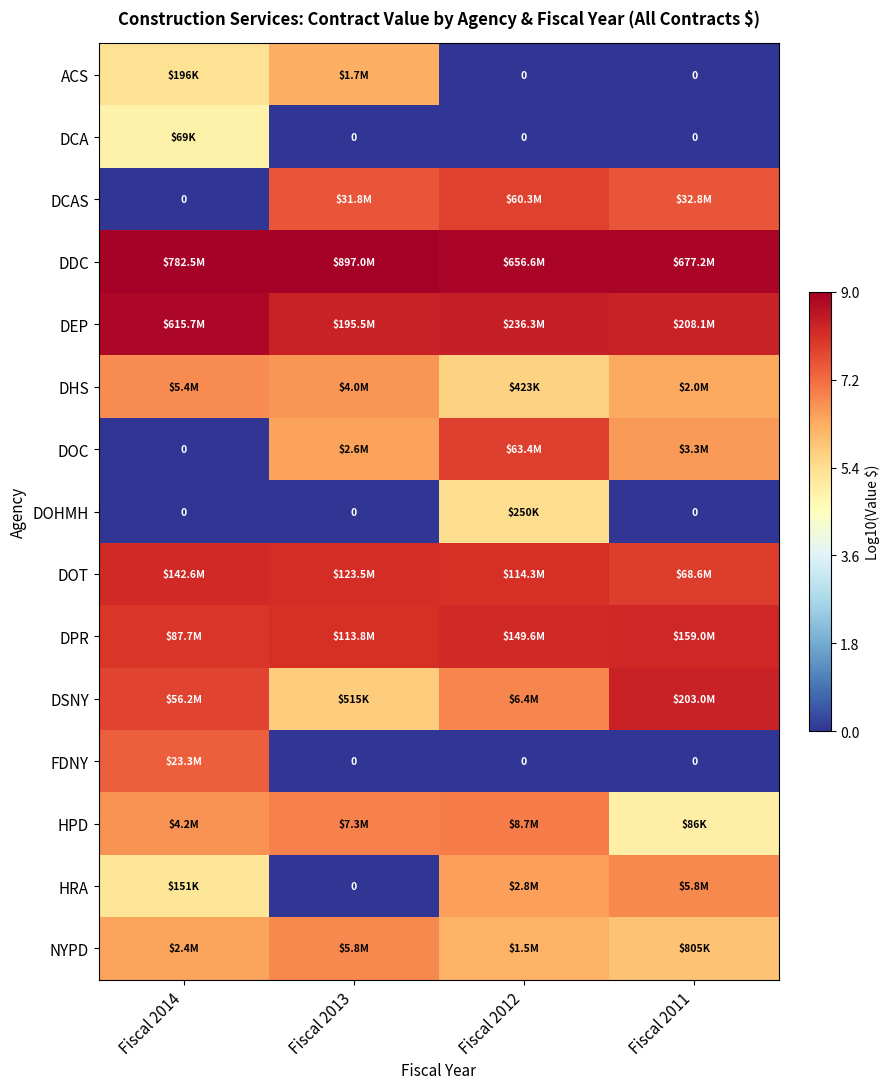

How many data points in DOT are less than 8?

1